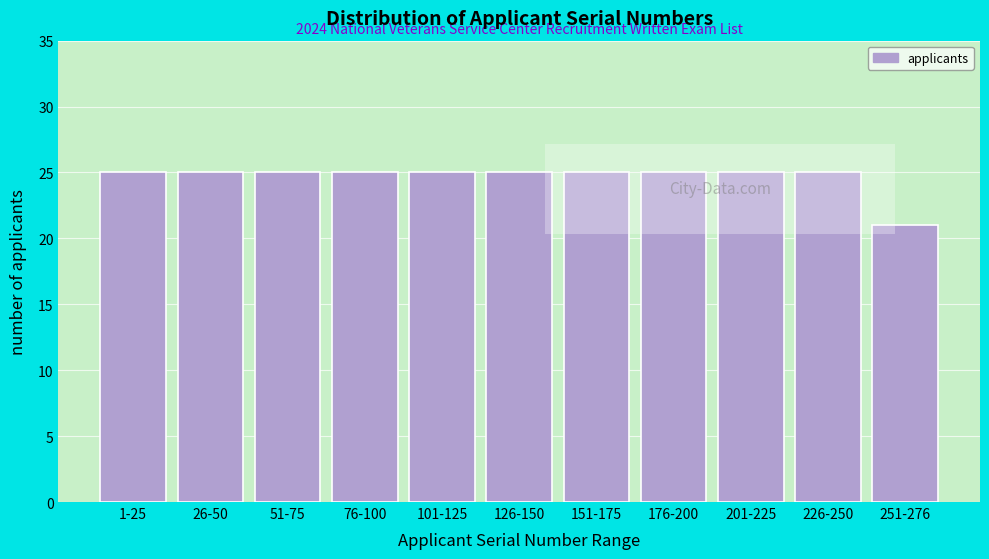

Reading right to left, extract all data points from this chart.

251-276=21	226-250=25	201-225=25	176-200=25	151-175=25	126-150=25	101-125=25	76-100=25	51-75=25	26-50=25	1-25=25